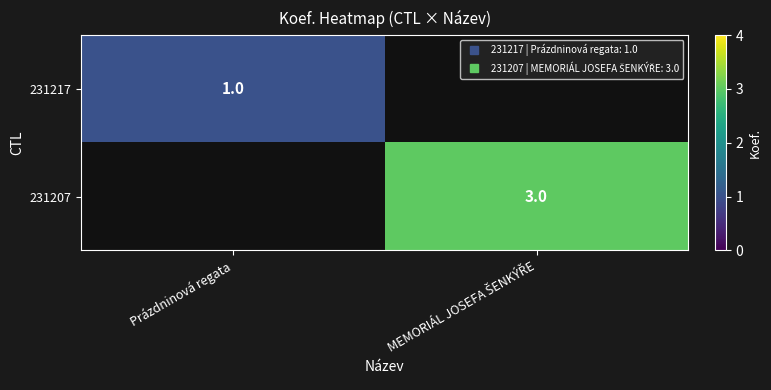

Count the number of categories in the chart.

2